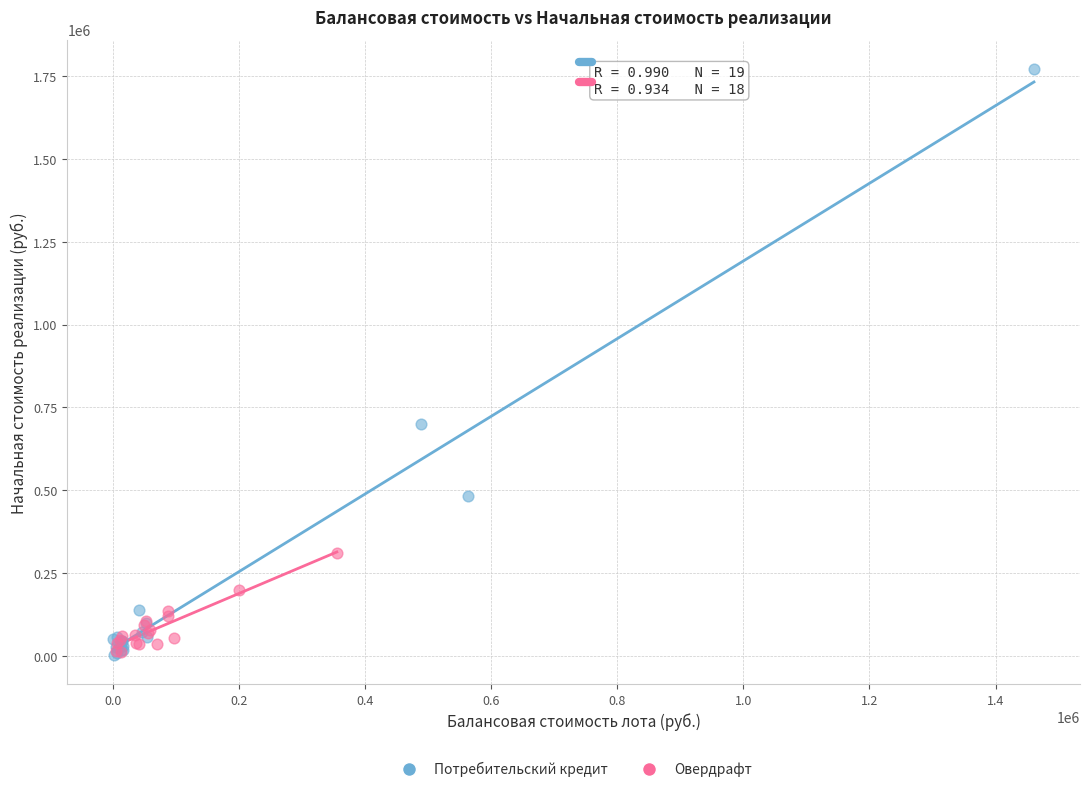

Which series has the widest spread of Y values?

Потребительский кредит